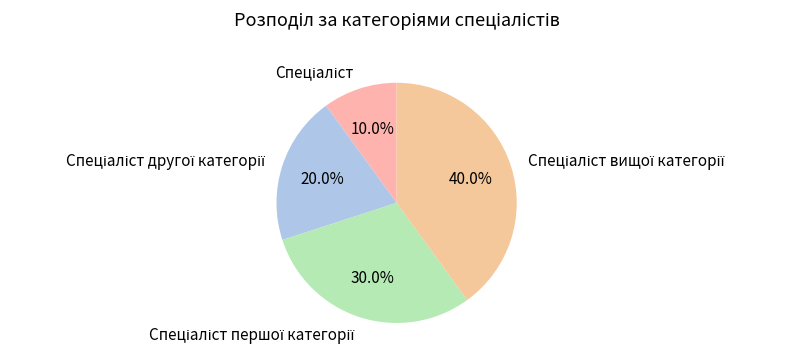

Is there a majority slice in this chart?

No